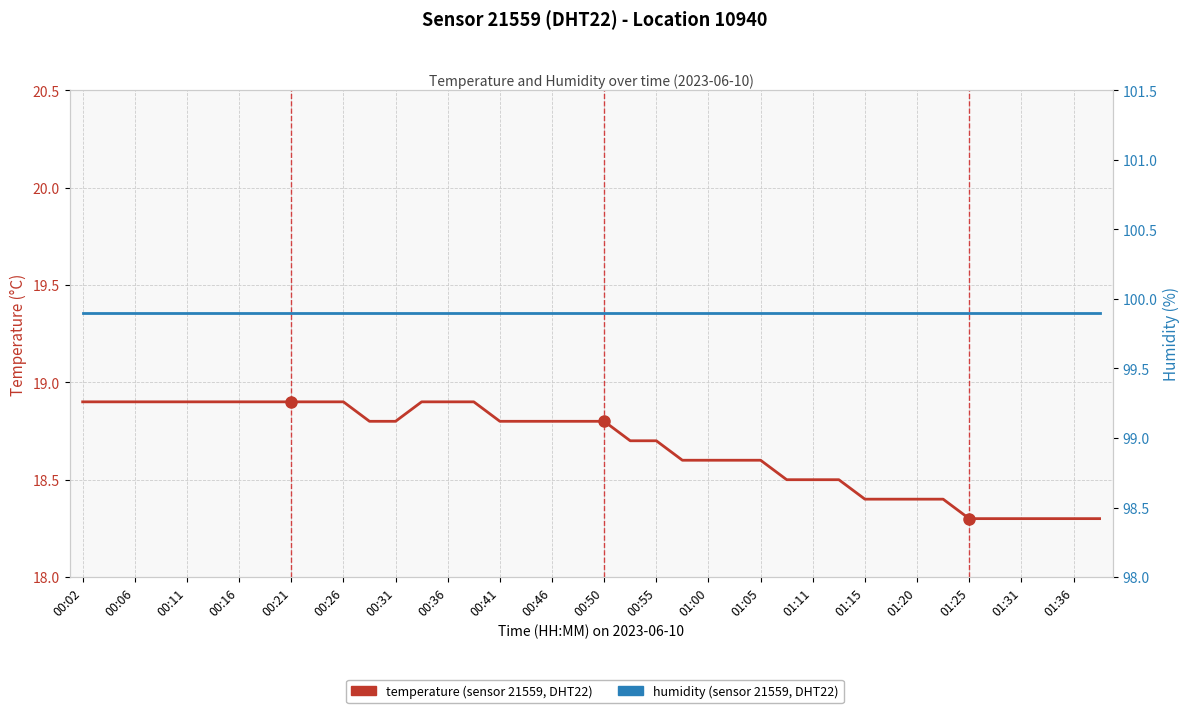

Count the temperature values in the range 18 to 19.

40